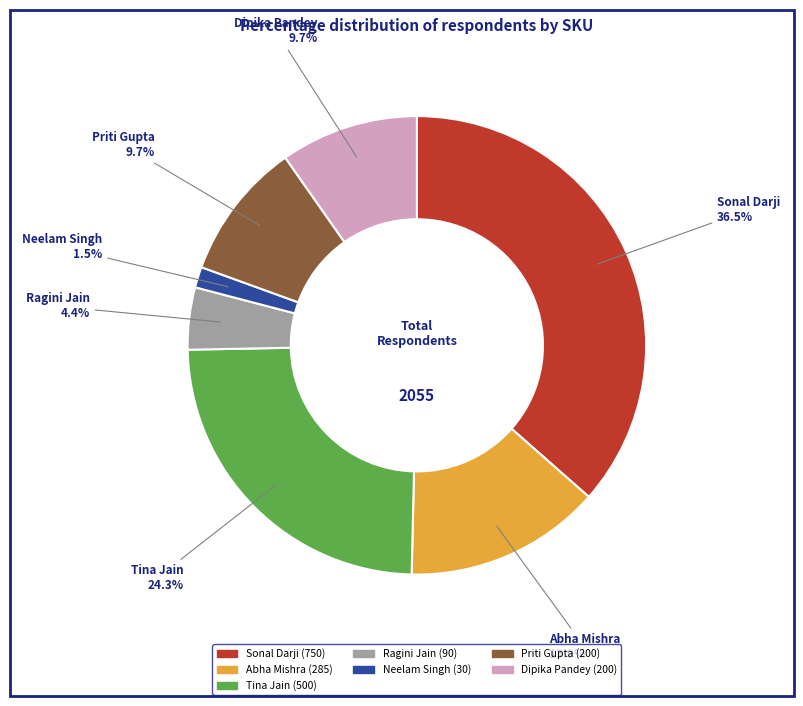

Which category has the biggest portion of the pie?

Sonal Darji